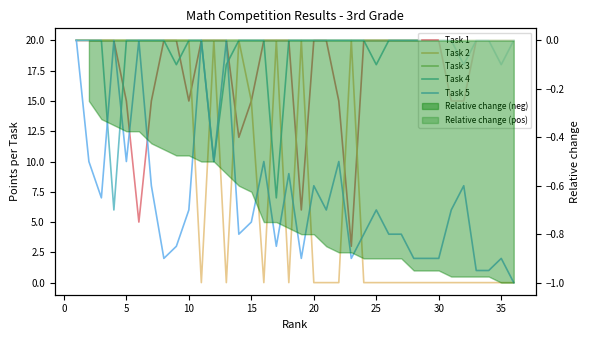

True or false: Task 1 has a value of 20 at 31.

False